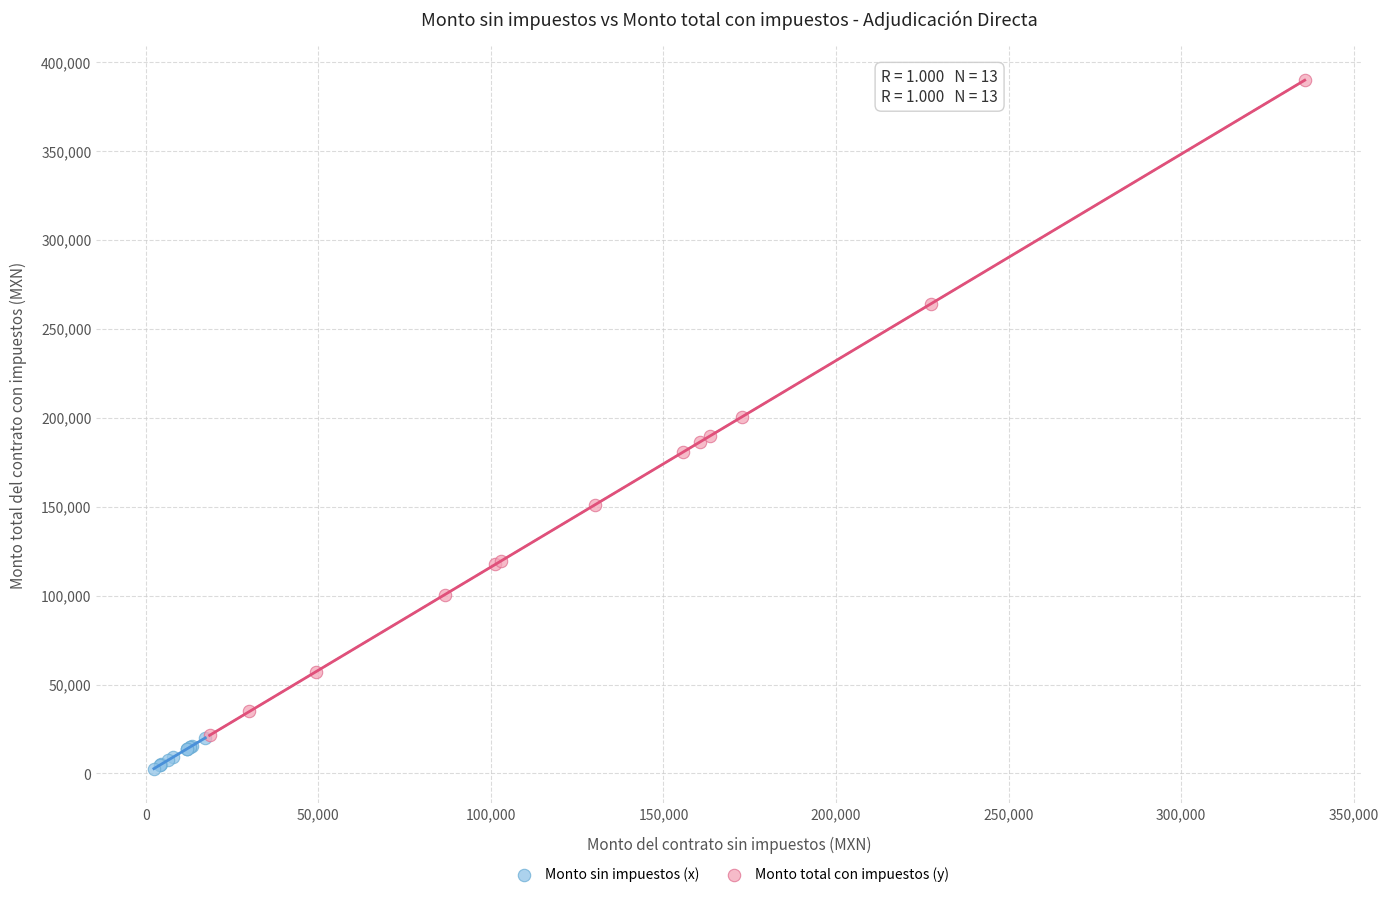

Which series contains the highest Y value?

Monto total con impuestos (y)